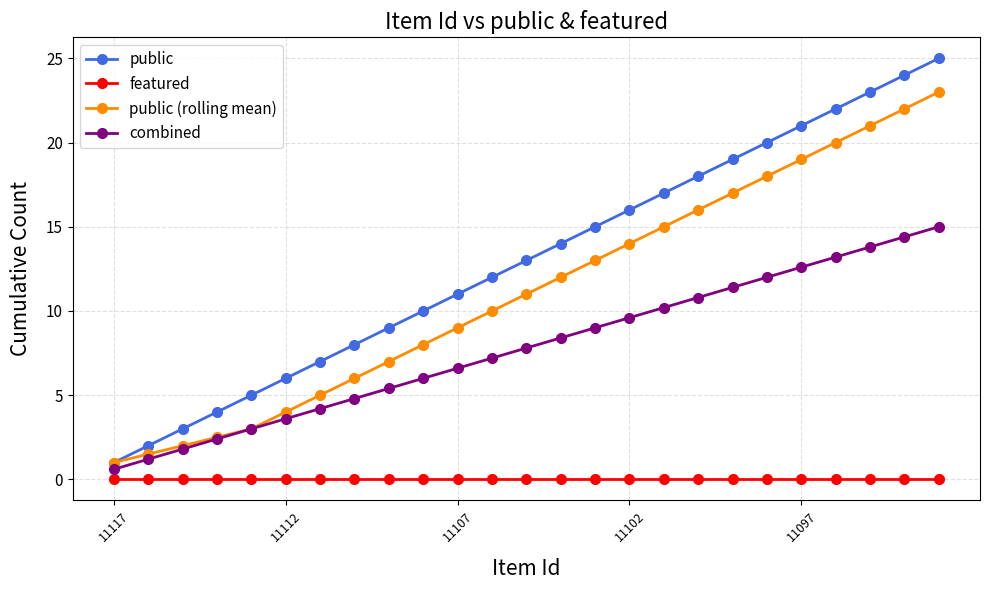

What is the minimum value for public (rolling mean)?

1.0